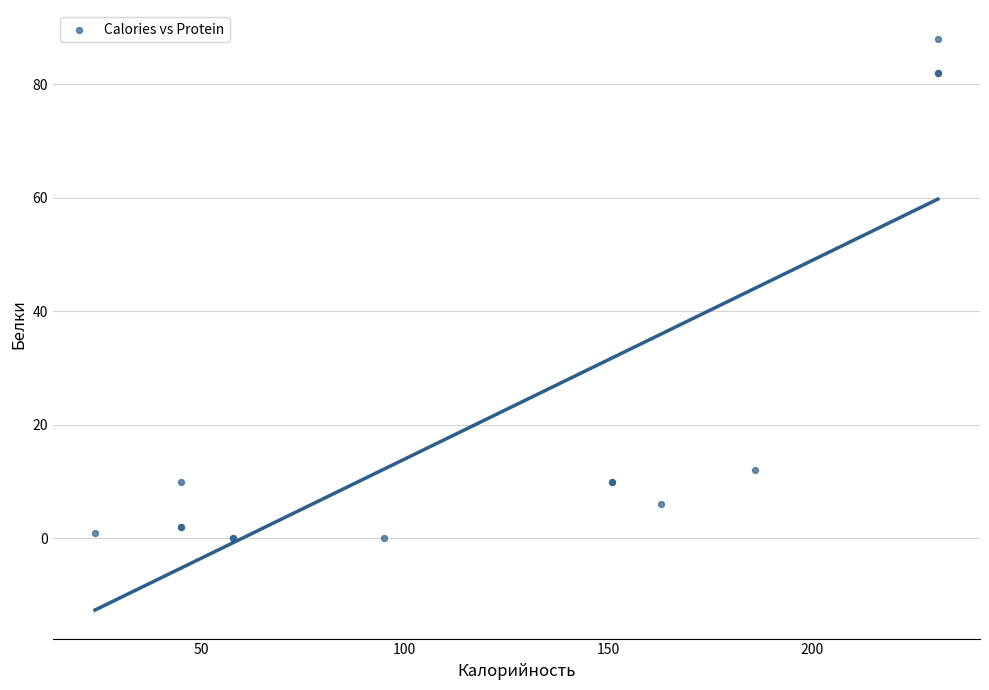

What Y value in the scatter plot is closest to 44?

12